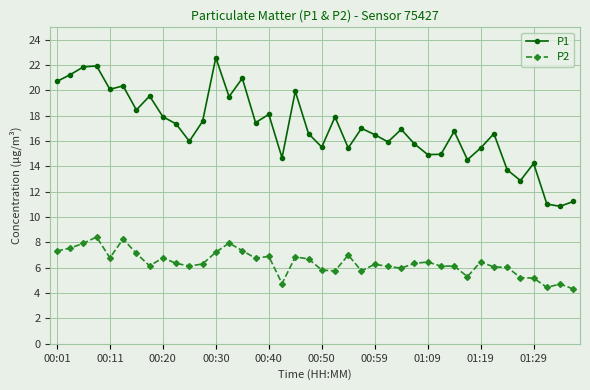

What is the difference between the maximum and minimum values in the P1 series?

11.7